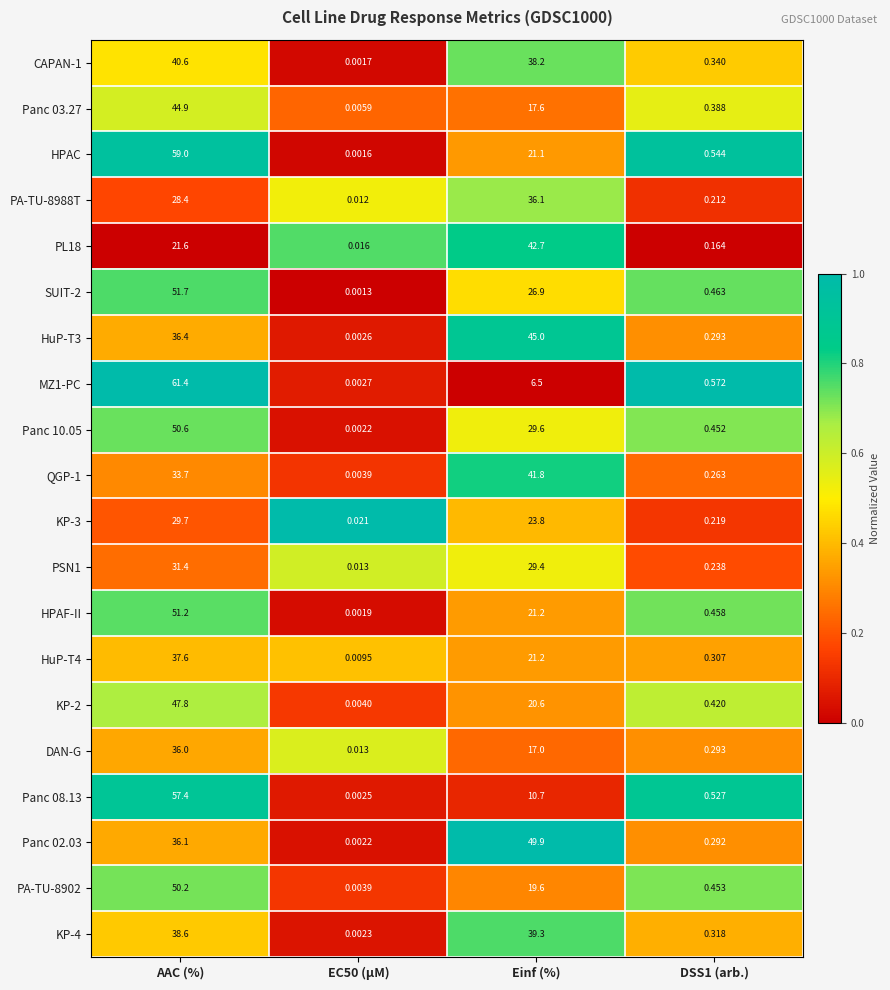

At which label does MZ1-PC first exceed 6?

AAC (%)